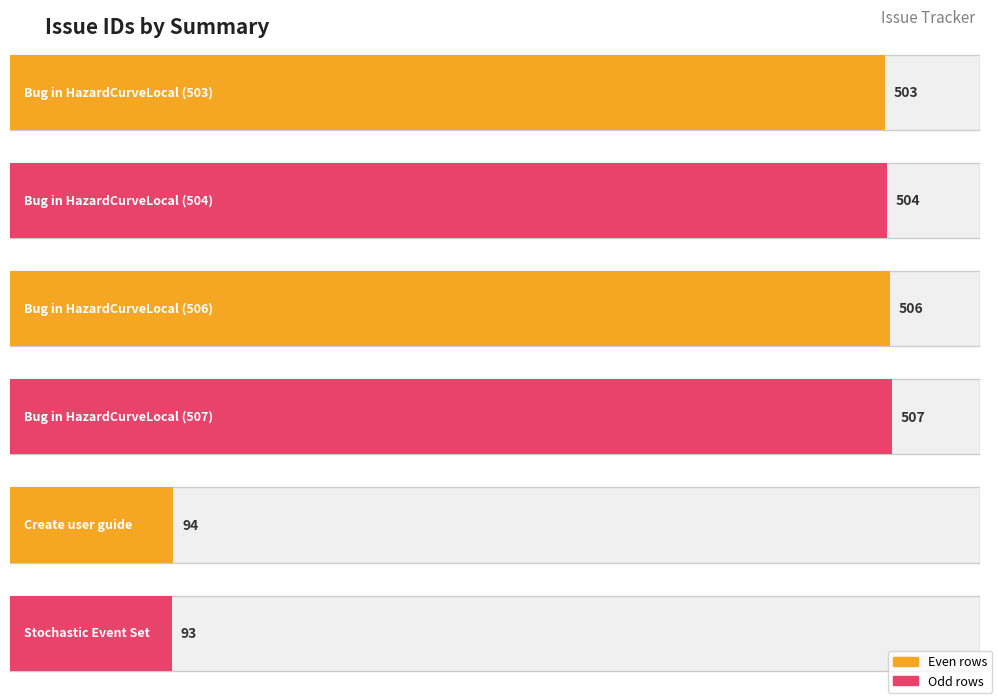

At which category does the chart reach its minimum across all series?

Stochastic Event Set